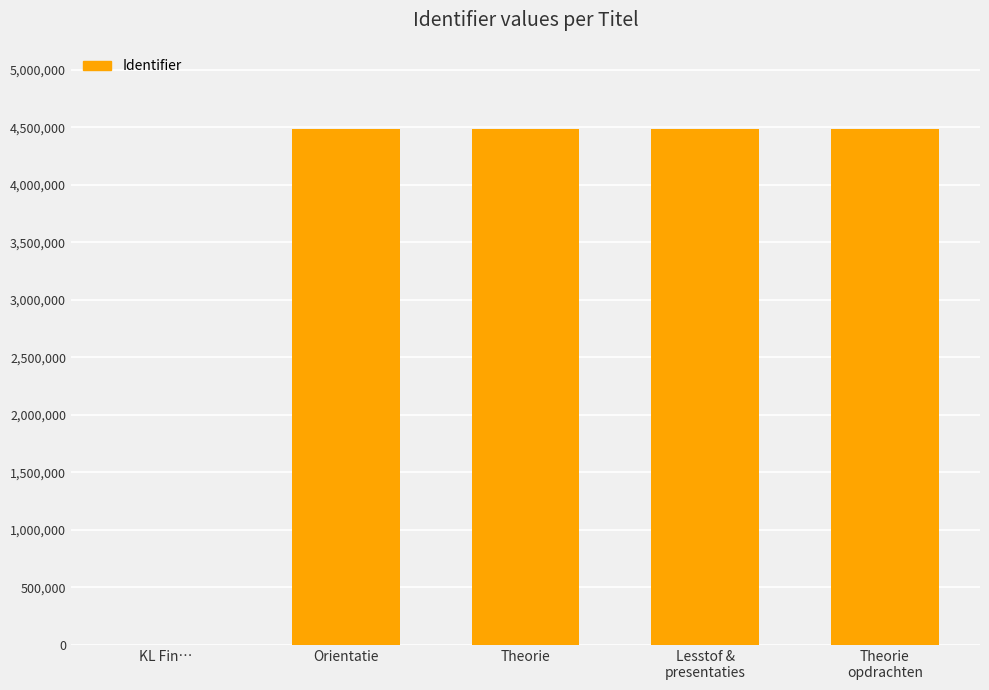

True or false: the data shows 4483056 at Theorie.

True